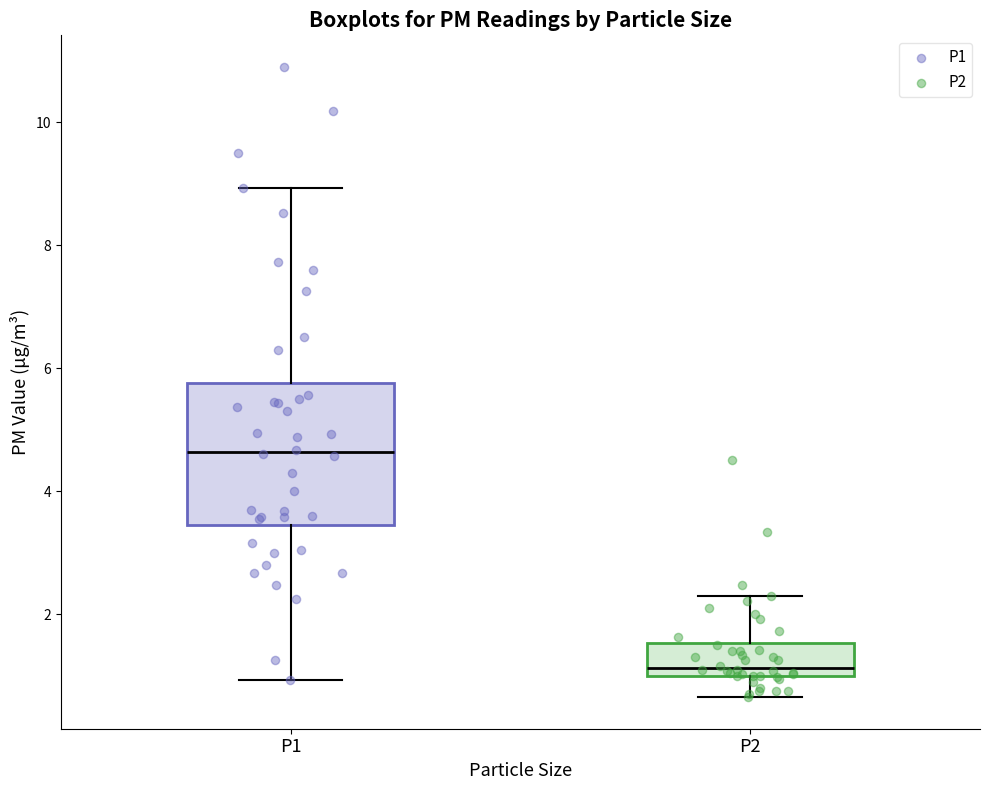

Reading left to right, read every box against the y-axis: the position of its median line, the range the box covers, and the ends of its whiskers. The values are not printed on the chart, so give them approximately, as read against the axis.

P1: median 4.6, box 3.4 to 5.8, whiskers 1.0 to 9.0
P2: median 1.2, box 1.0 to 1.6, whiskers 0.6 to 2.4